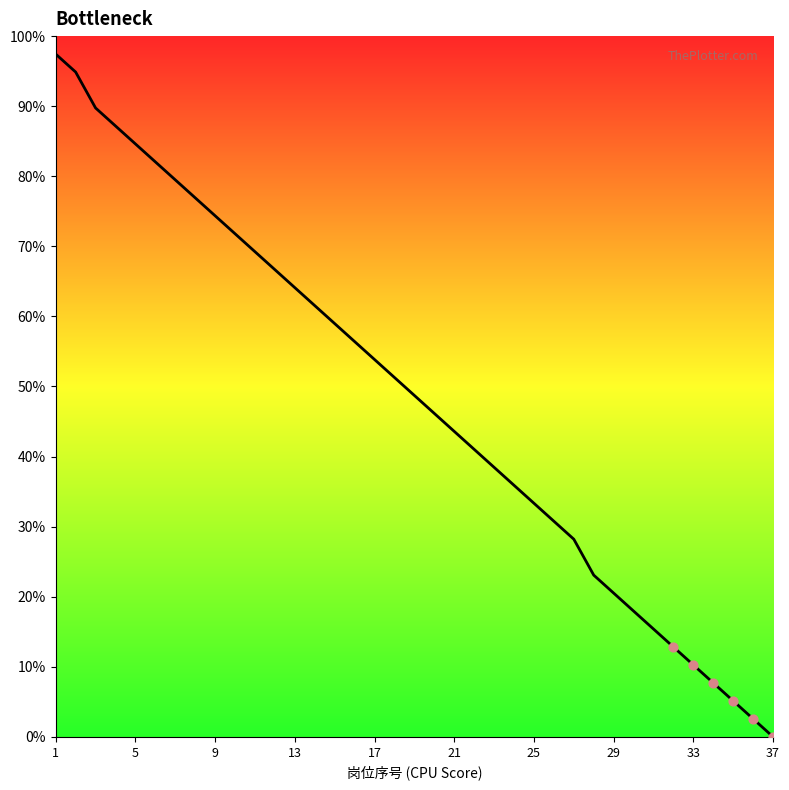

What is the greatest value displayed?

97.4